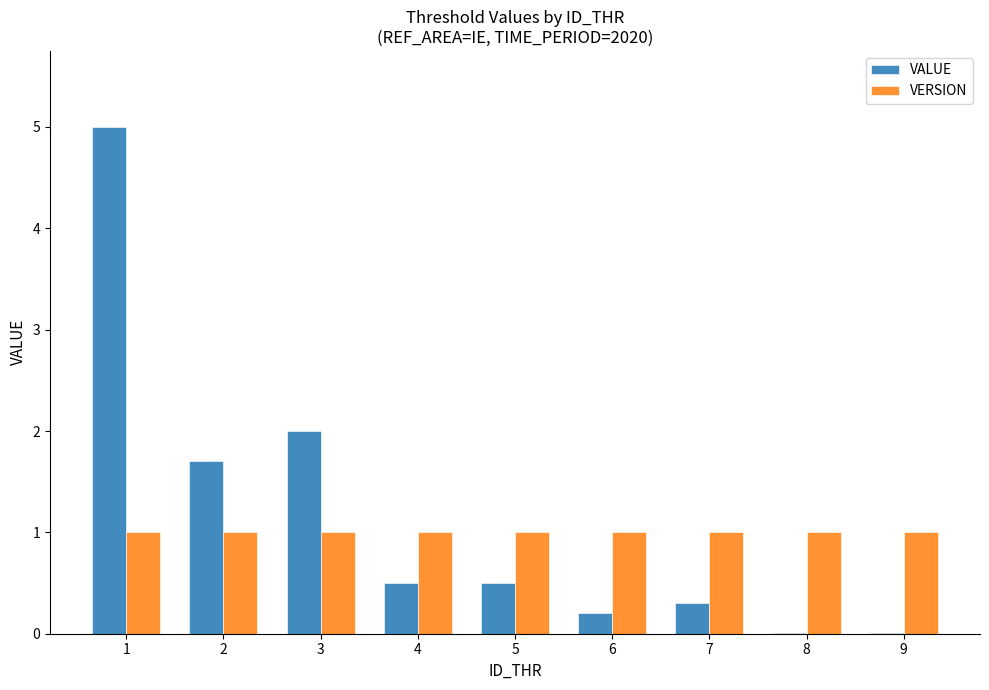

What are all the series names shown in the legend?

VALUE, VERSION